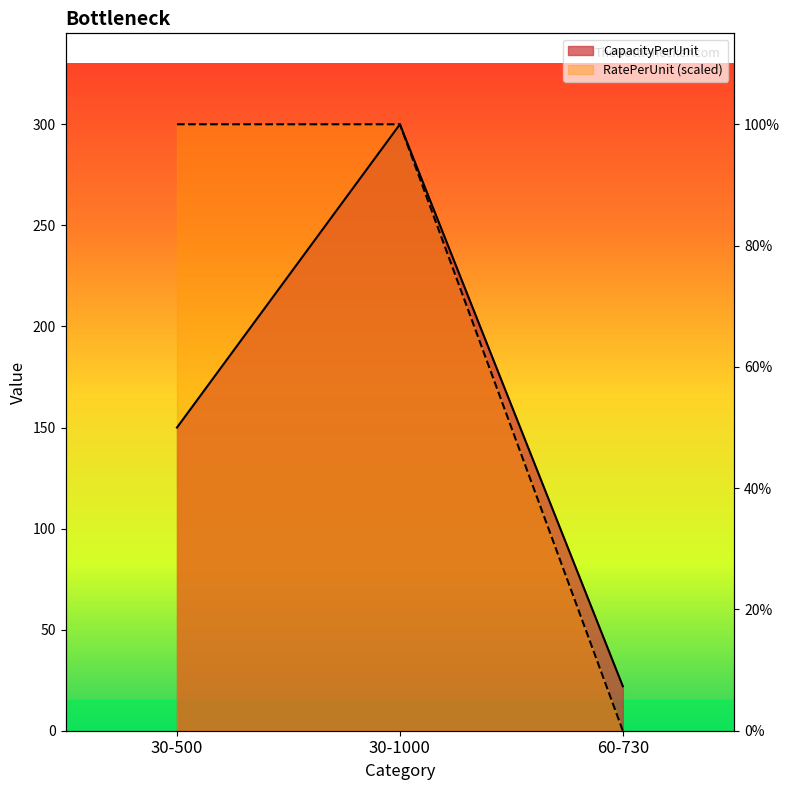

Rank the series by their average value, from lowest to highest.

CapacityPerUnit, RatePerUnit (scaled)